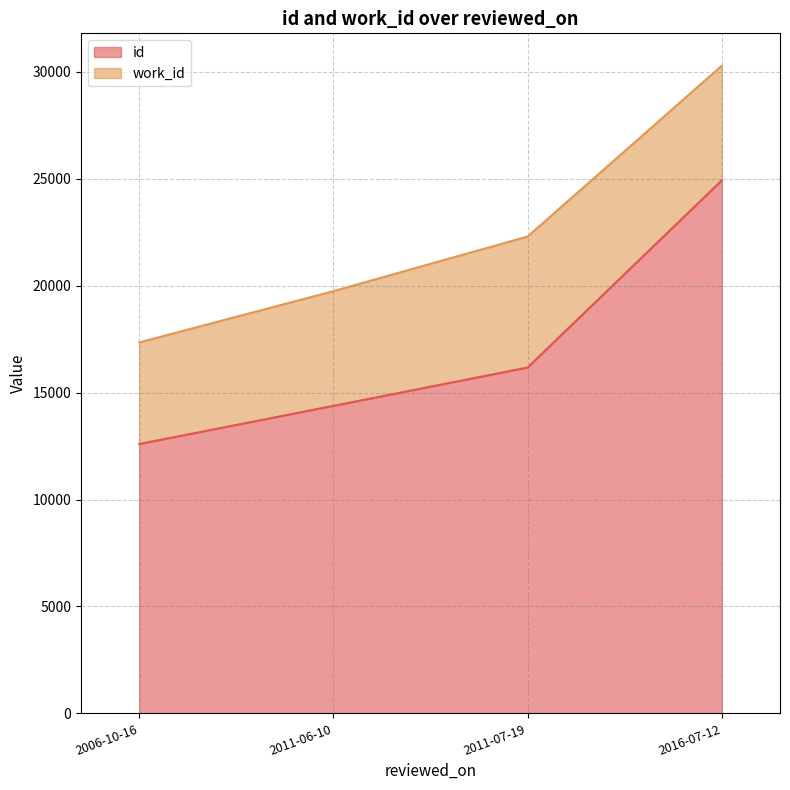

What is the approximate value of id at 2016-07-12, to the nearest 10?

24930